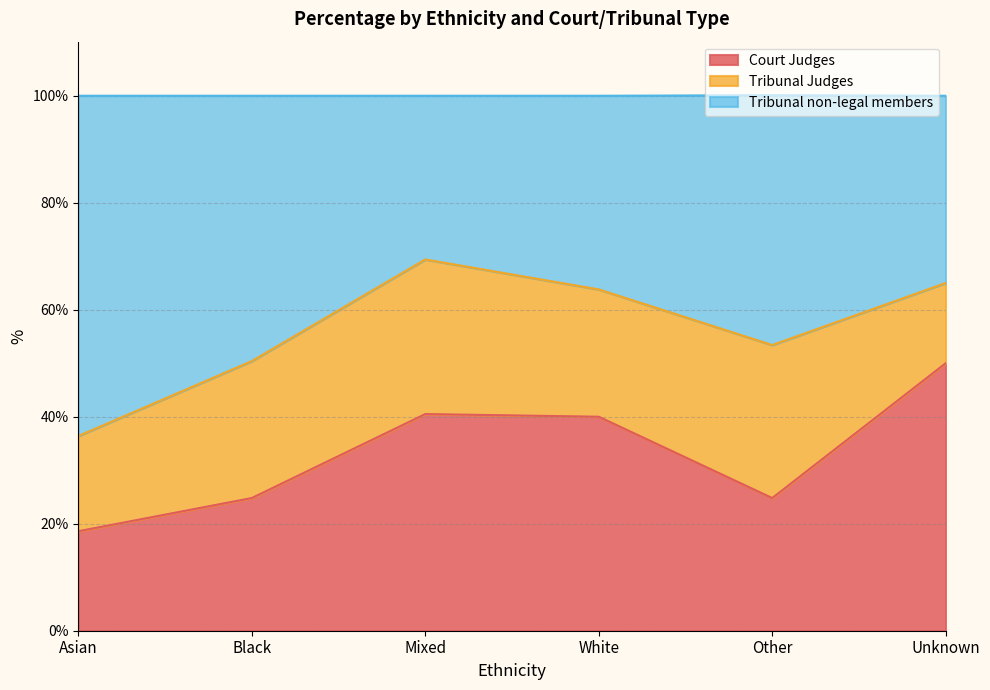

How many interior local peaks does the Tribunal non-legal members series have?

1